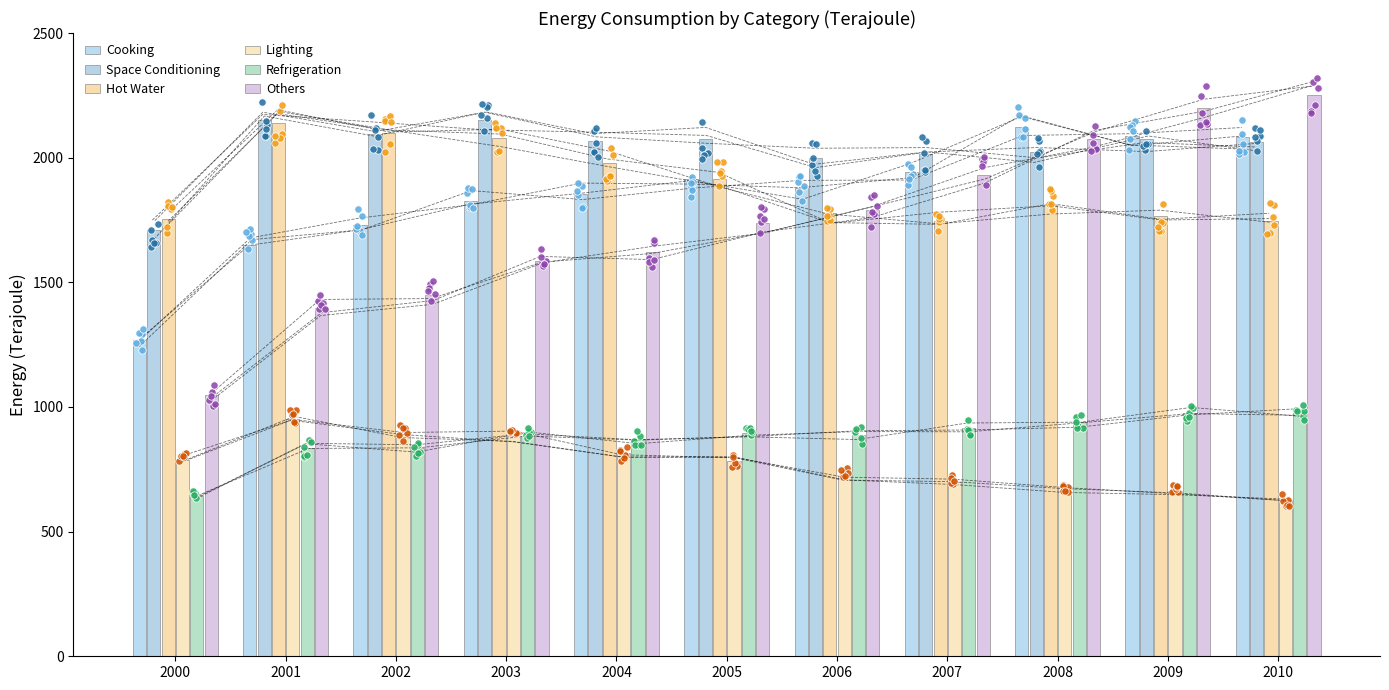

At which category is the sum across all series the highest?

2009